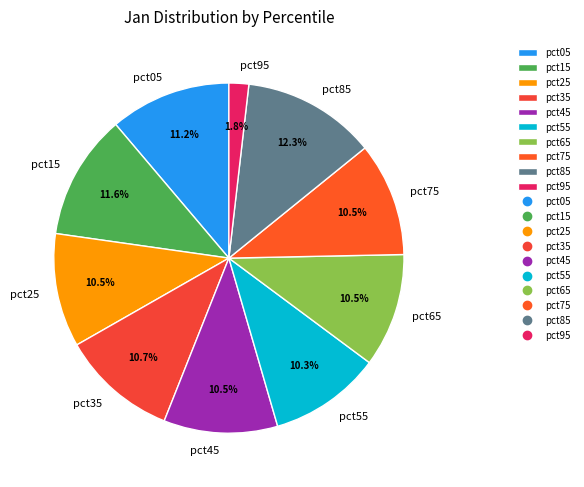

To the nearest percent, what is the combined percentage of pct75 and pct95?

12%